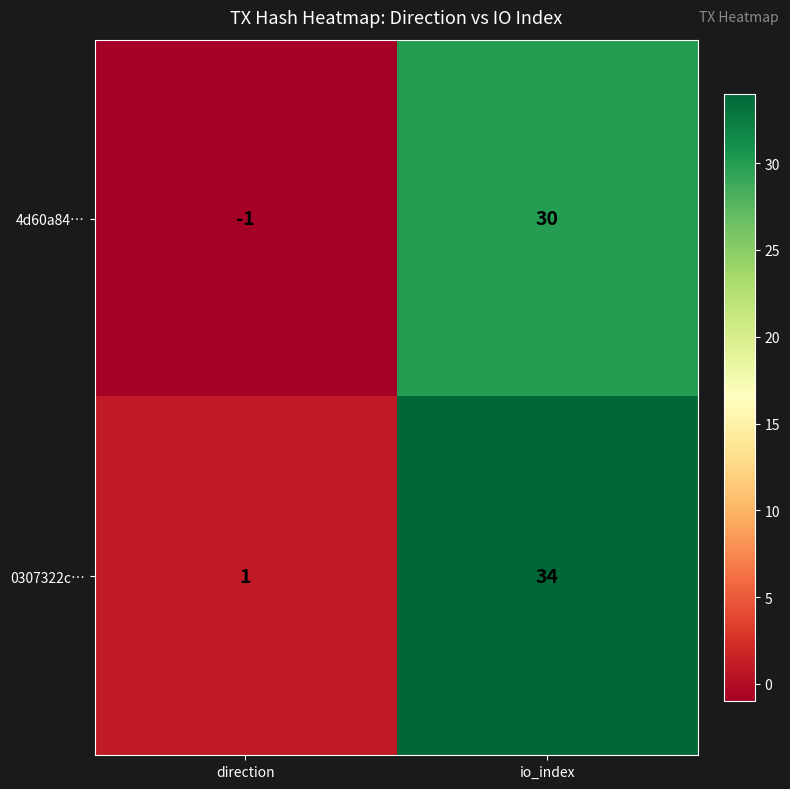

Rank the series by their maximum value, from lowest to highest.

4d60a84…, 0307322c…